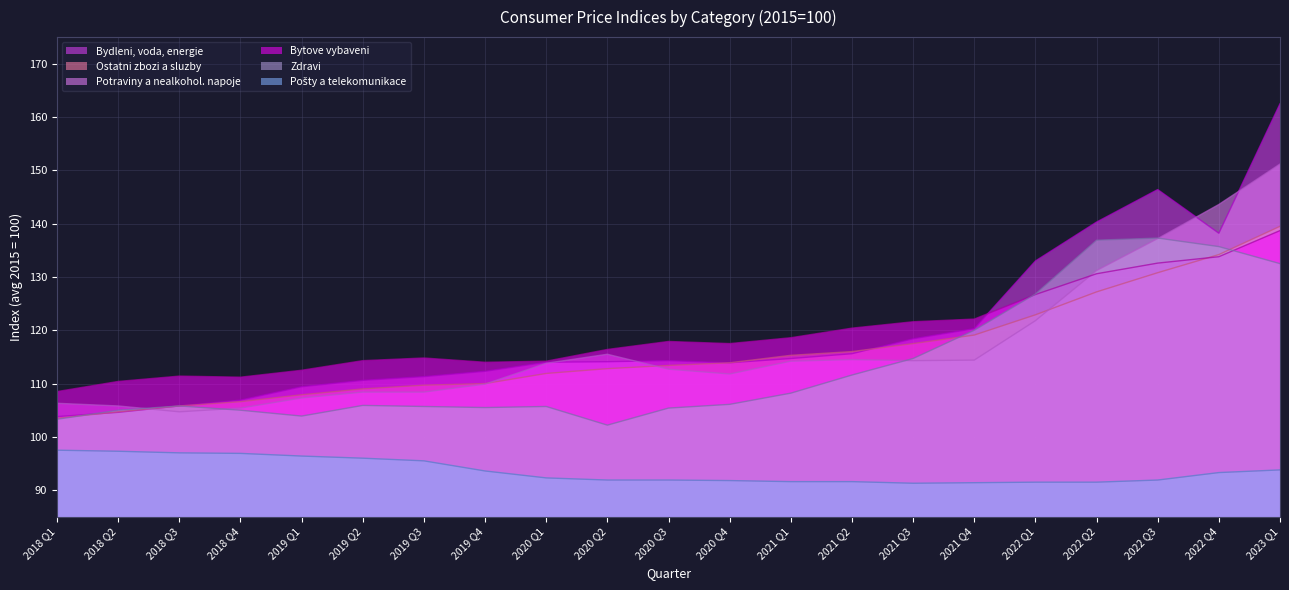

Which category has the highest value across all series?

2023 Q1